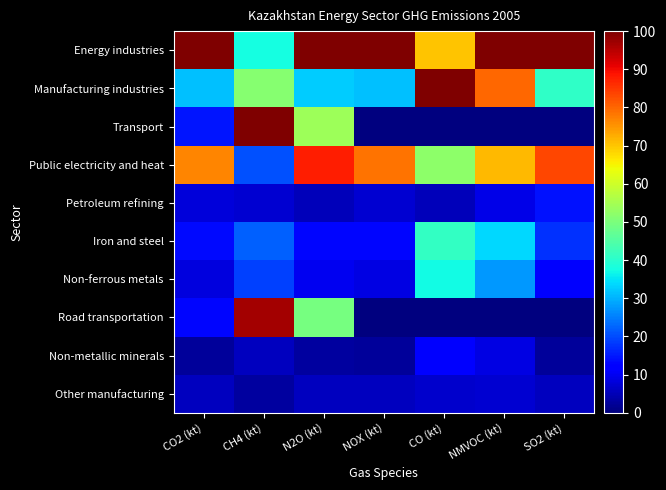

Between NMVOC (kt) and N2O (kt), which is larger?

NMVOC (kt)